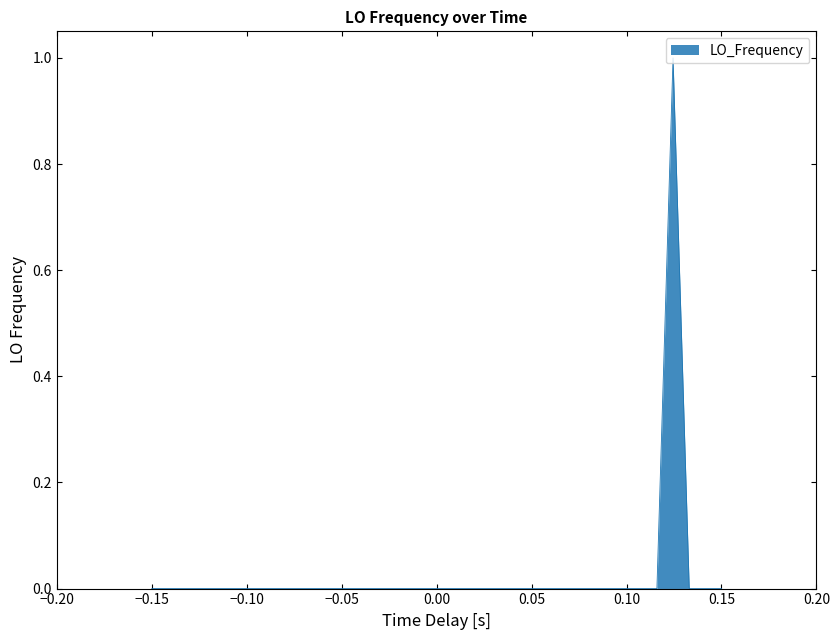

What is the greatest value displayed?

1.0